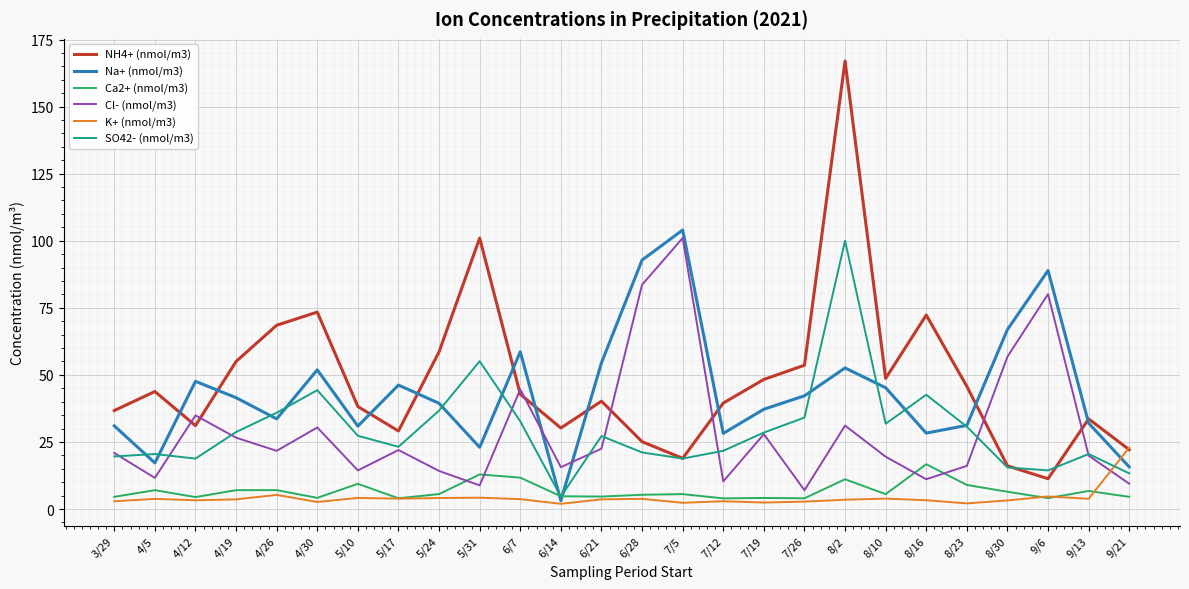

What position from the left is 6/28?

14